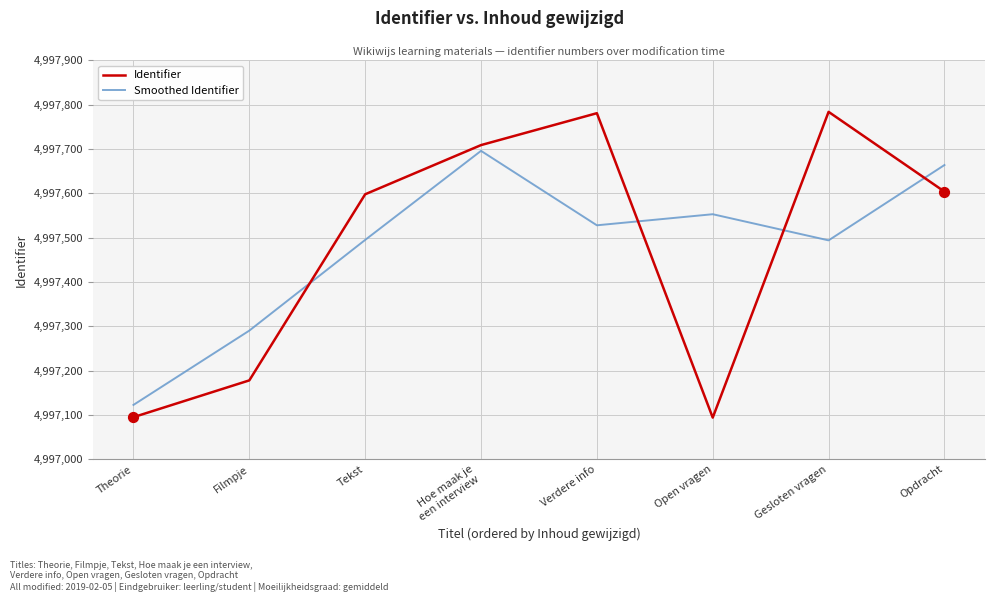

What is the total value across all series at Gesloten vragen?

9995278.0